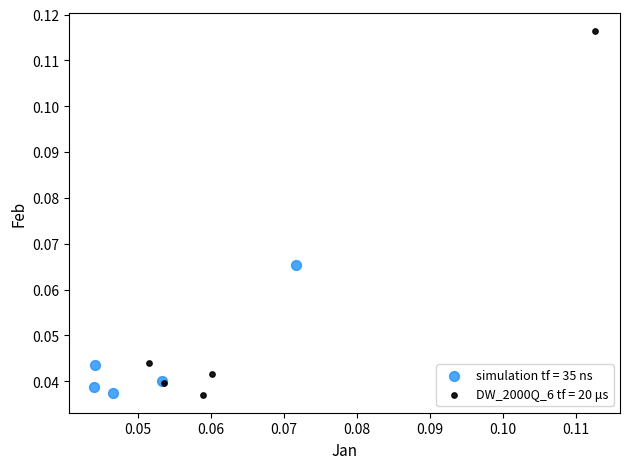

Which series contains the highest Y value?

DW_2000Q_6 tf = 20 μs